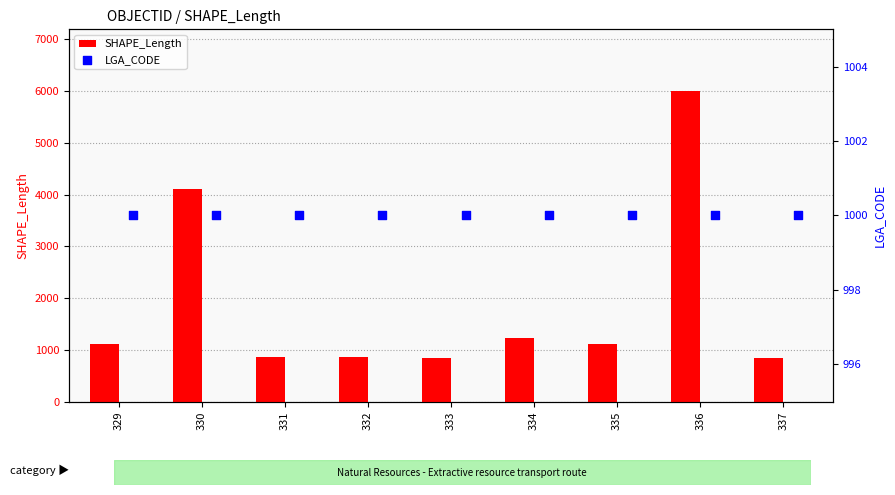

Which series contains the lowest Y value?

SHAPE_Length